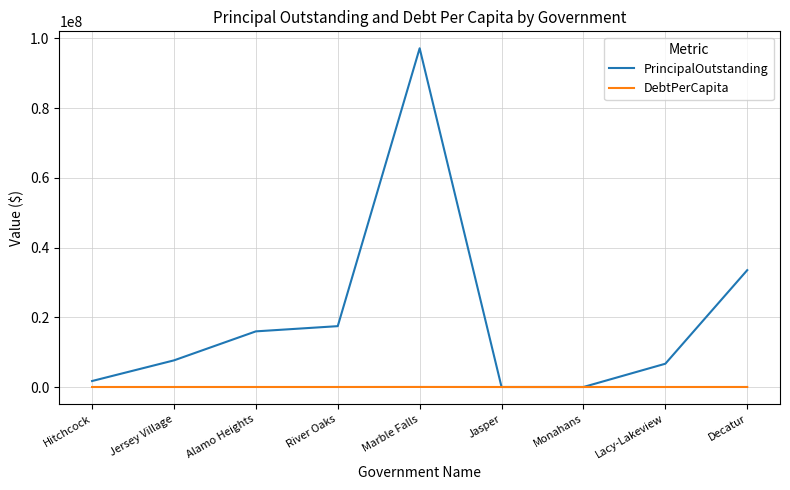

Rank the series at River Oaks from highest to lowest value.

PrincipalOutstanding, DebtPerCapita